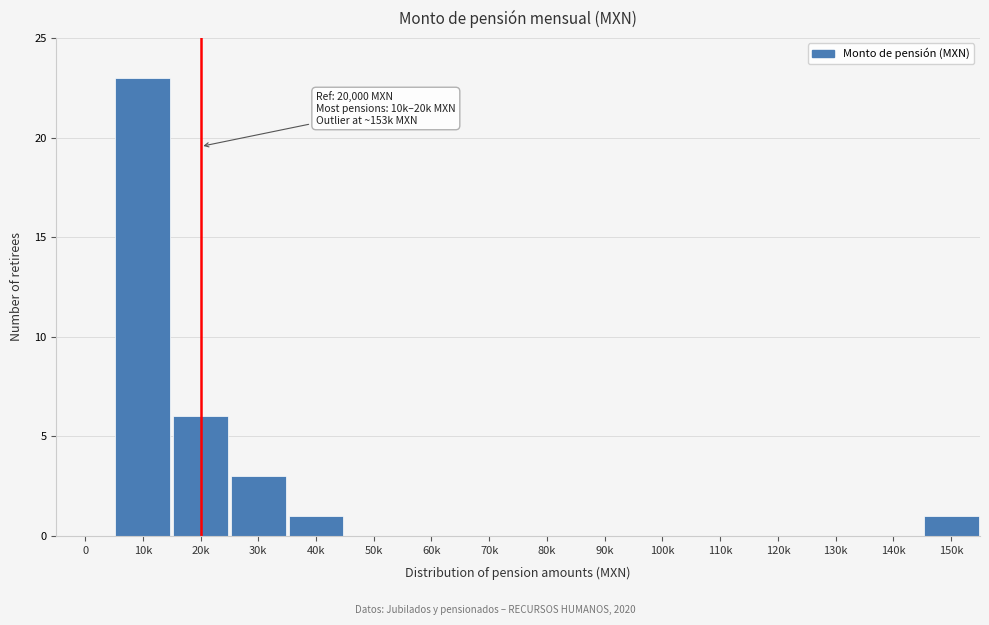

Reading left to right, what are all the values shown in this chart?

0=0	10k=23	20k=6	30k=3	40k=1	50k=0	60k=0	70k=0	80k=0	90k=0	100k=0	110k=0	120k=0	130k=0	140k=0	150k=1